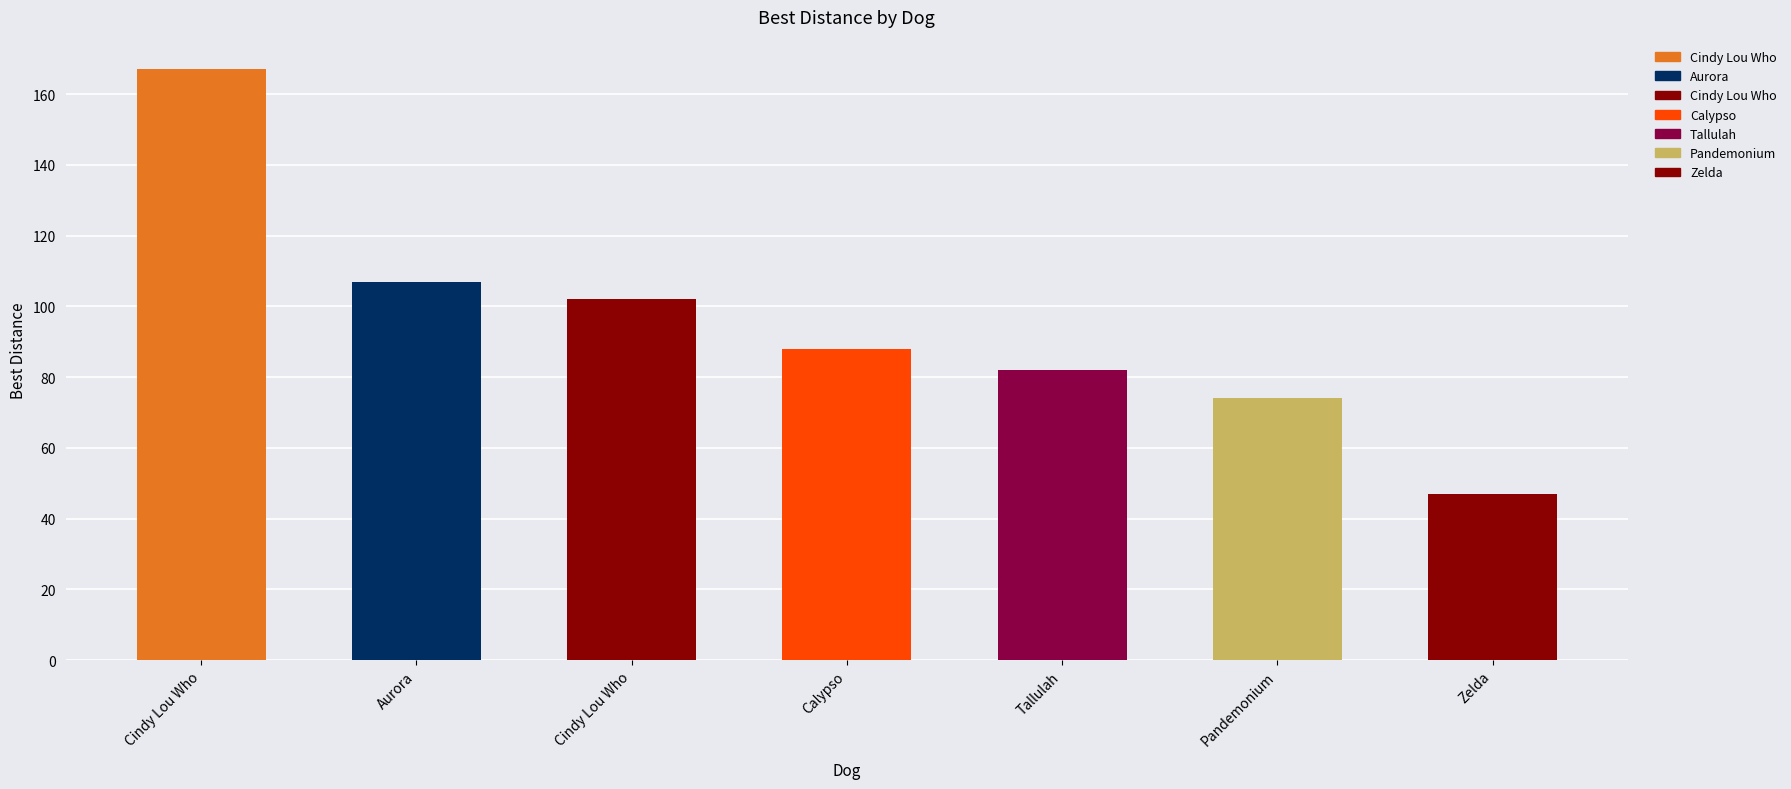

How many values are below 88?

3